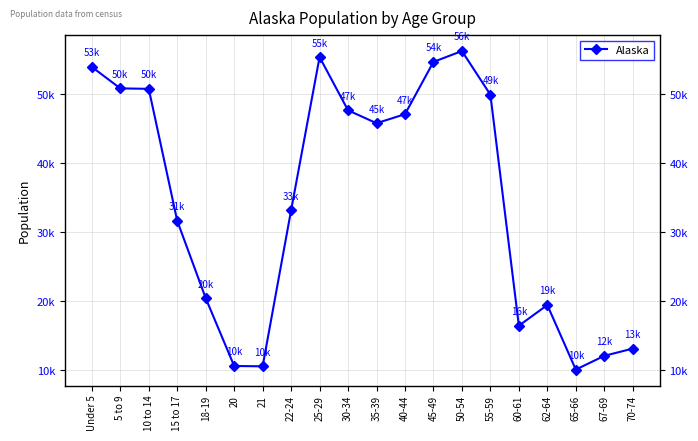

What is the difference between the maximum and second lowest values?

45723